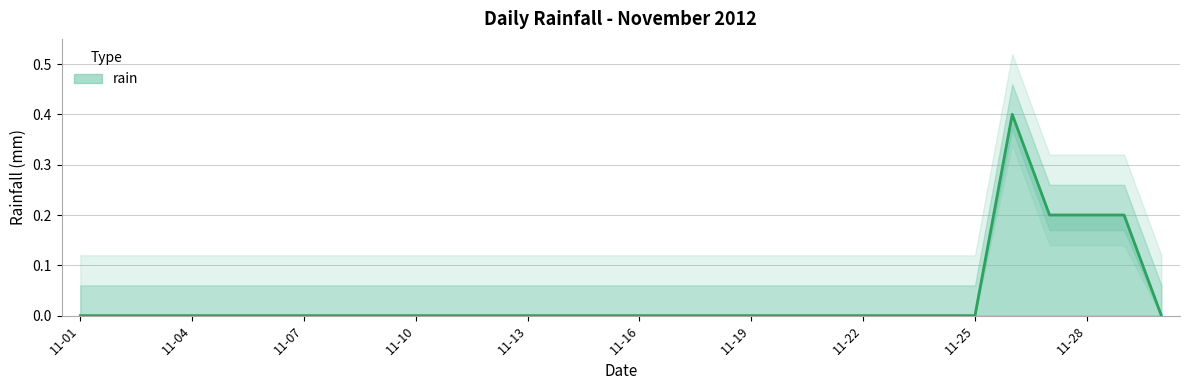

The rain series shows 0.1 at 11-28. True or false?

False